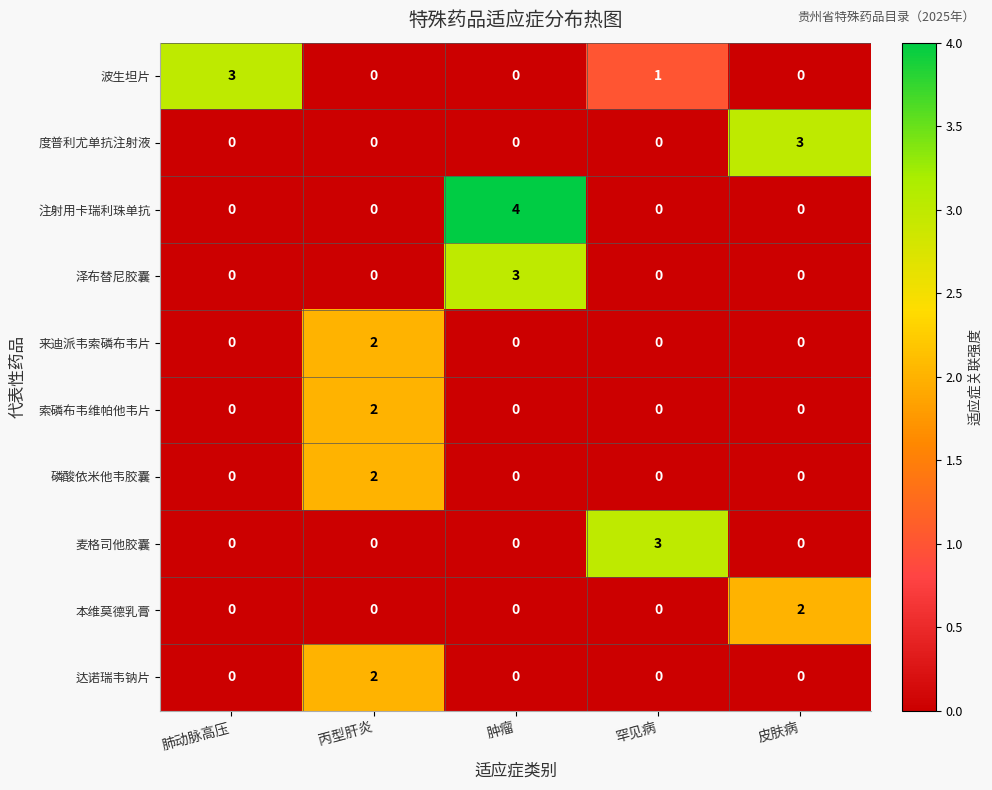

True or false: 麦格司他胶囊 has a value of 0 at 皮肤病.

True